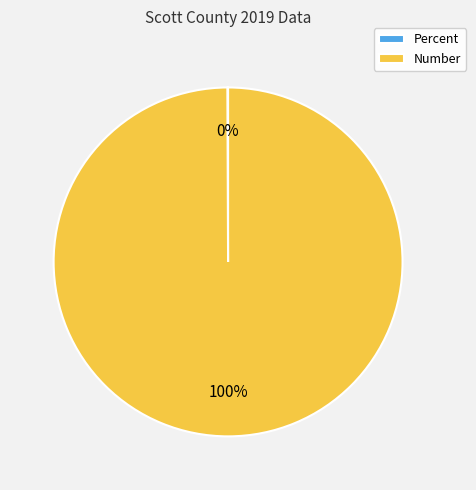

Which slice is the largest?

Number